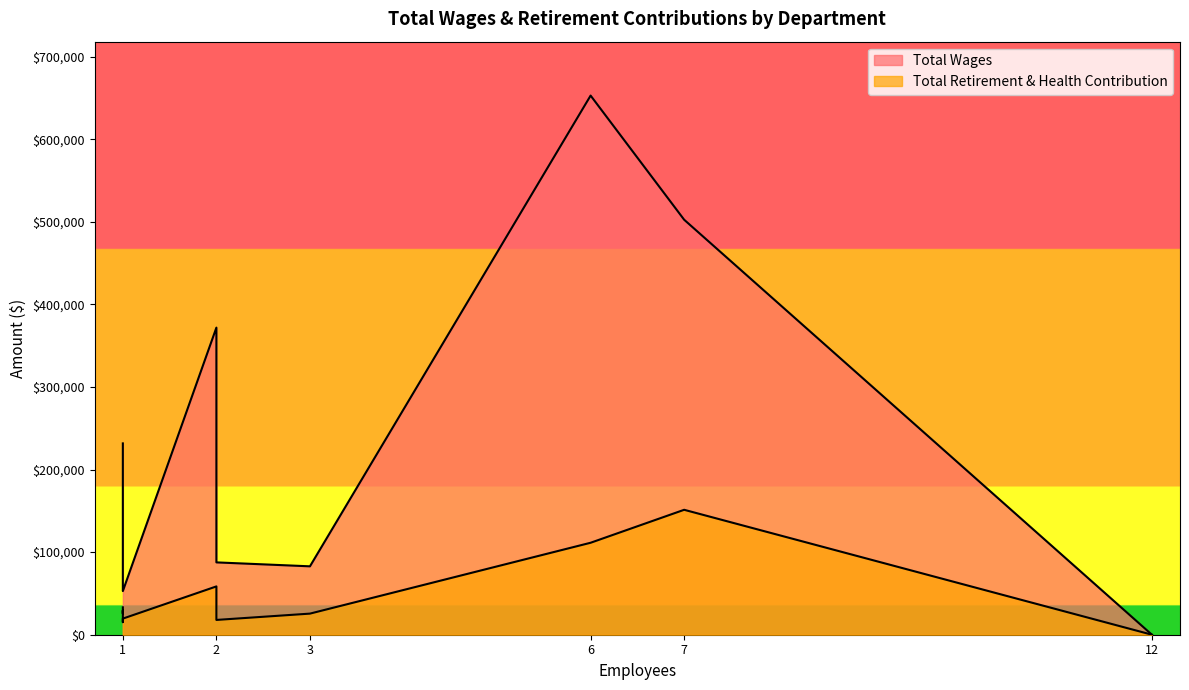

True or false: Total Wages and Total Retirement & Health Contribution cross at least once.

False